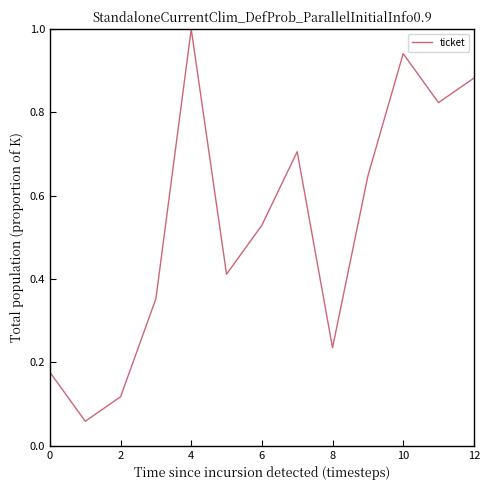

What is the greatest value displayed?

1.0